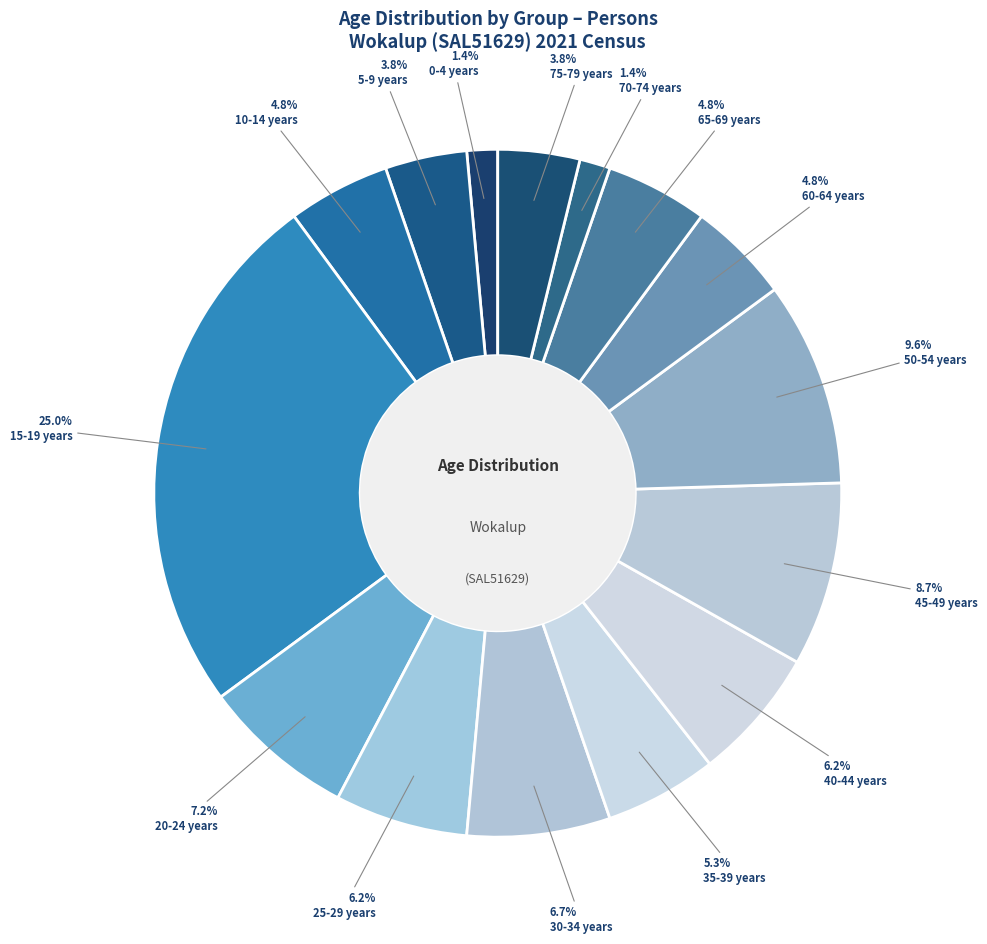

What is the total percentage of 50-54 years and 5-9 years?

13.5%